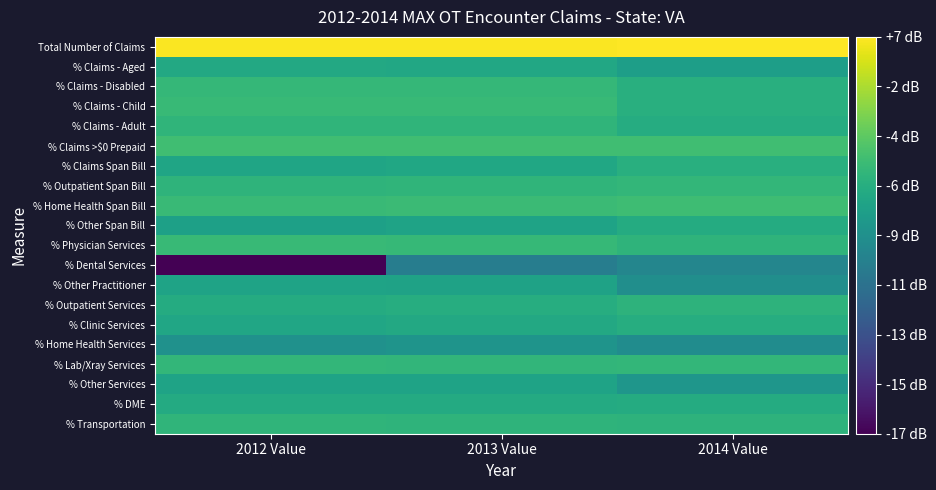

Which has a higher value, 2012 Value or 2013 Value?

2013 Value